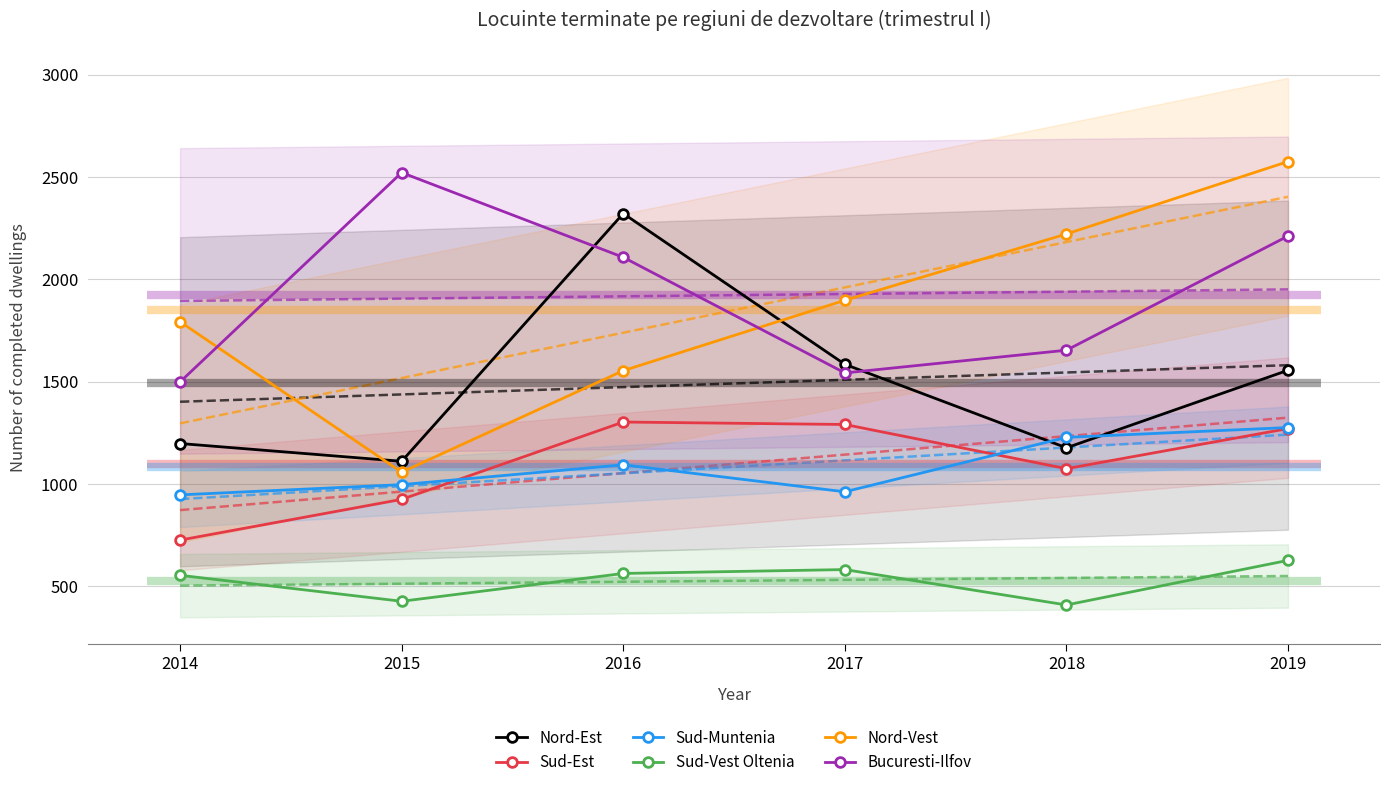

How many data points in Sud-Vest Oltenia are less than 562?

3